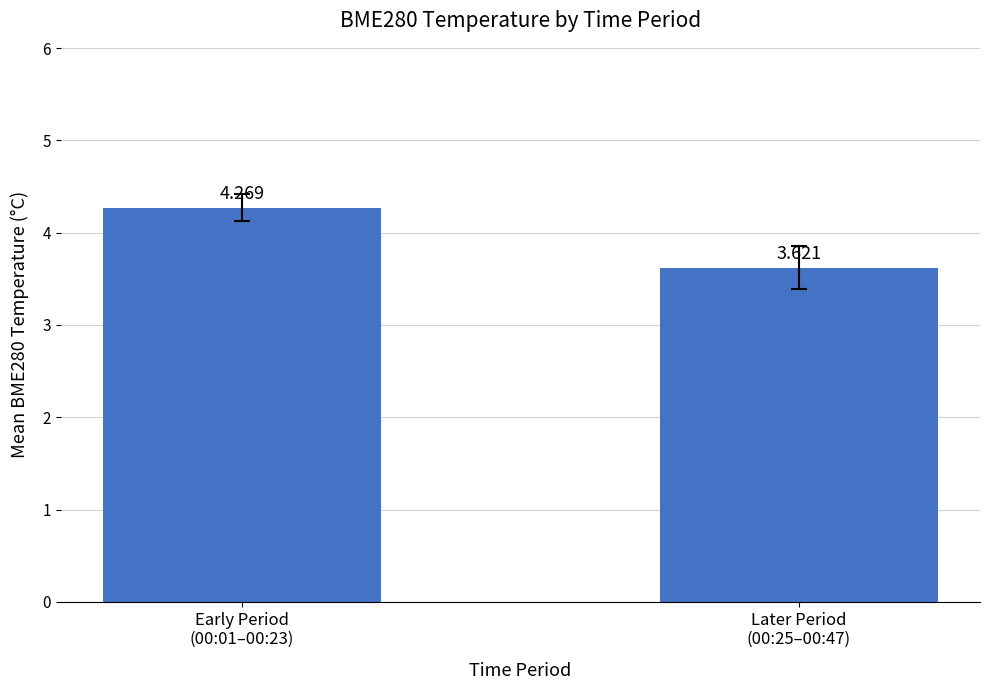

Between Later Period
(00:25–00:47) and Early Period
(00:01–00:23), which is larger?

Early Period
(00:01–00:23)